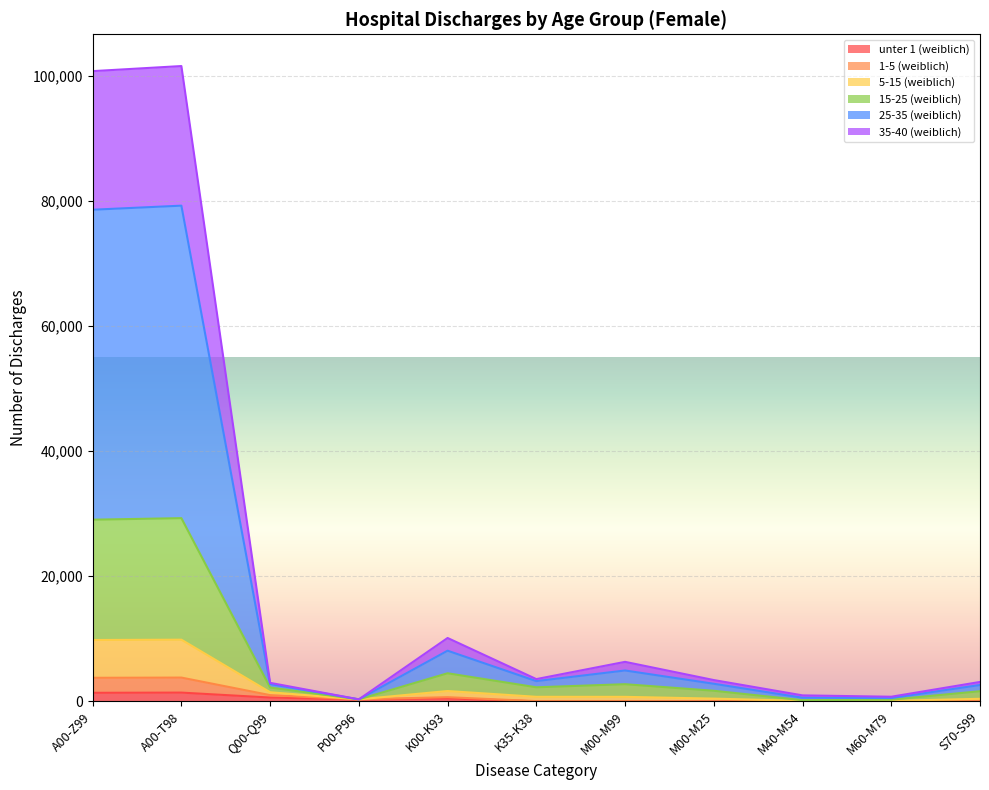

What are all the series names shown in the legend?

unter 1 (weiblich), 1-5 (weiblich), 5-15 (weiblich), 15-25 (weiblich), 25-35 (weiblich), 35-40 (weiblich)